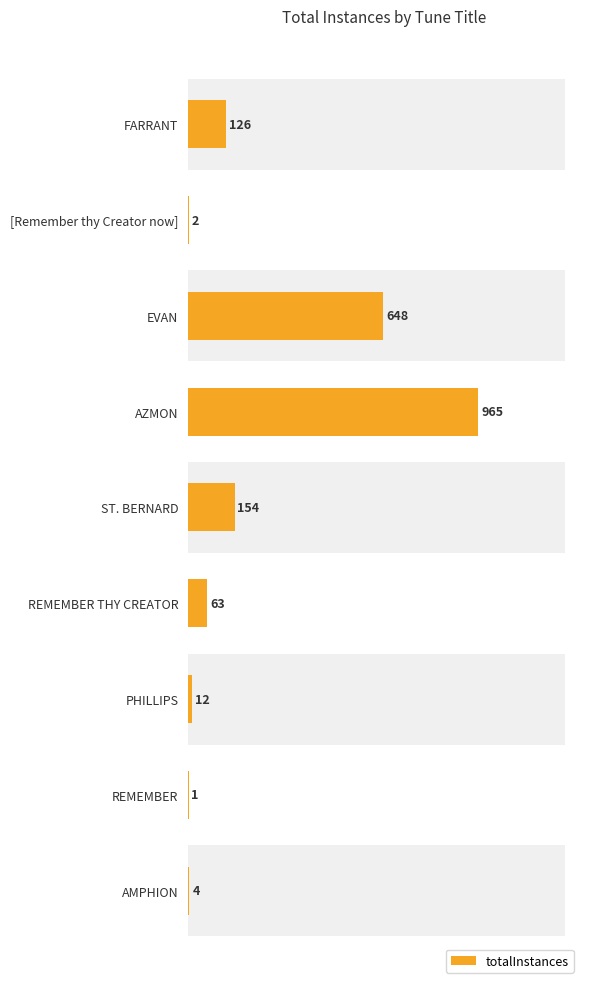

True or false: the data shows 211 at FARRANT.

False